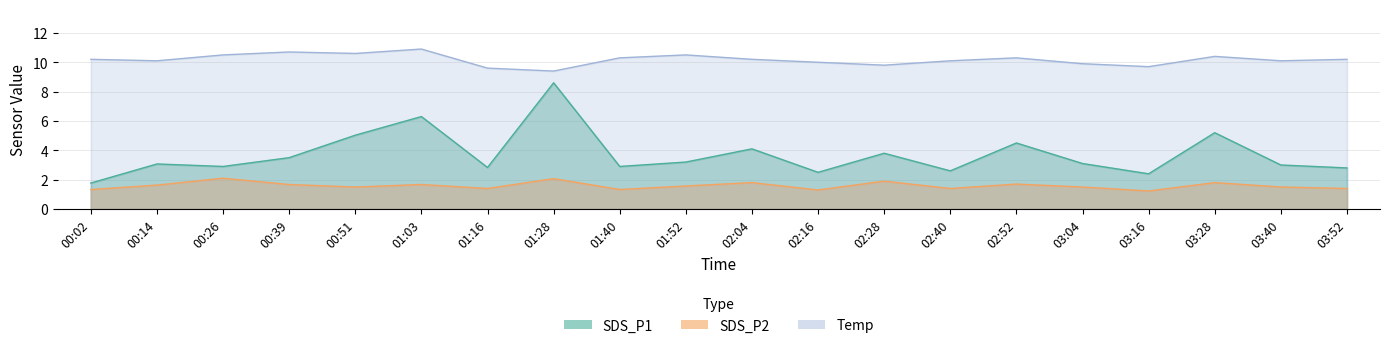

What are all the series names shown in the legend?

SDS_P1, SDS_P2, Temp